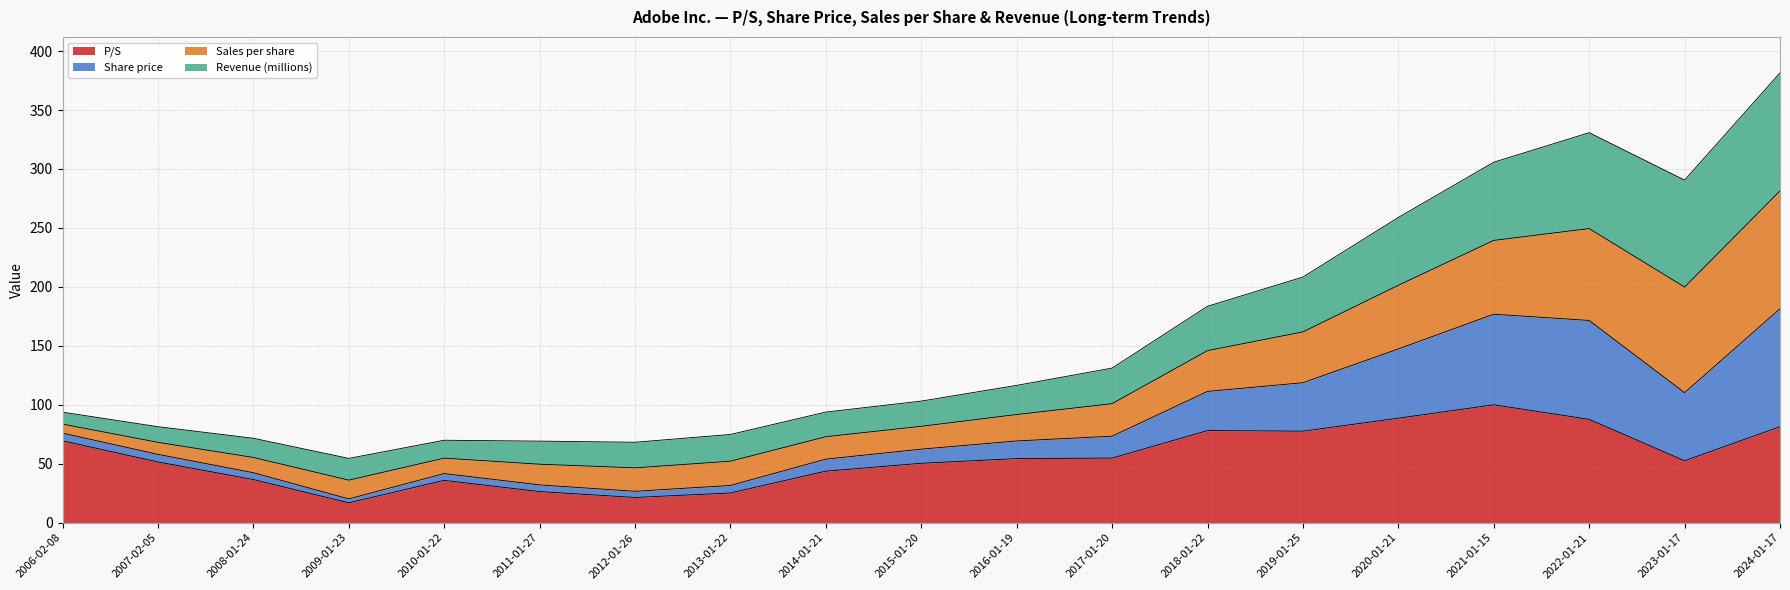

True or false: P/S and Share price intersect in this chart.

False